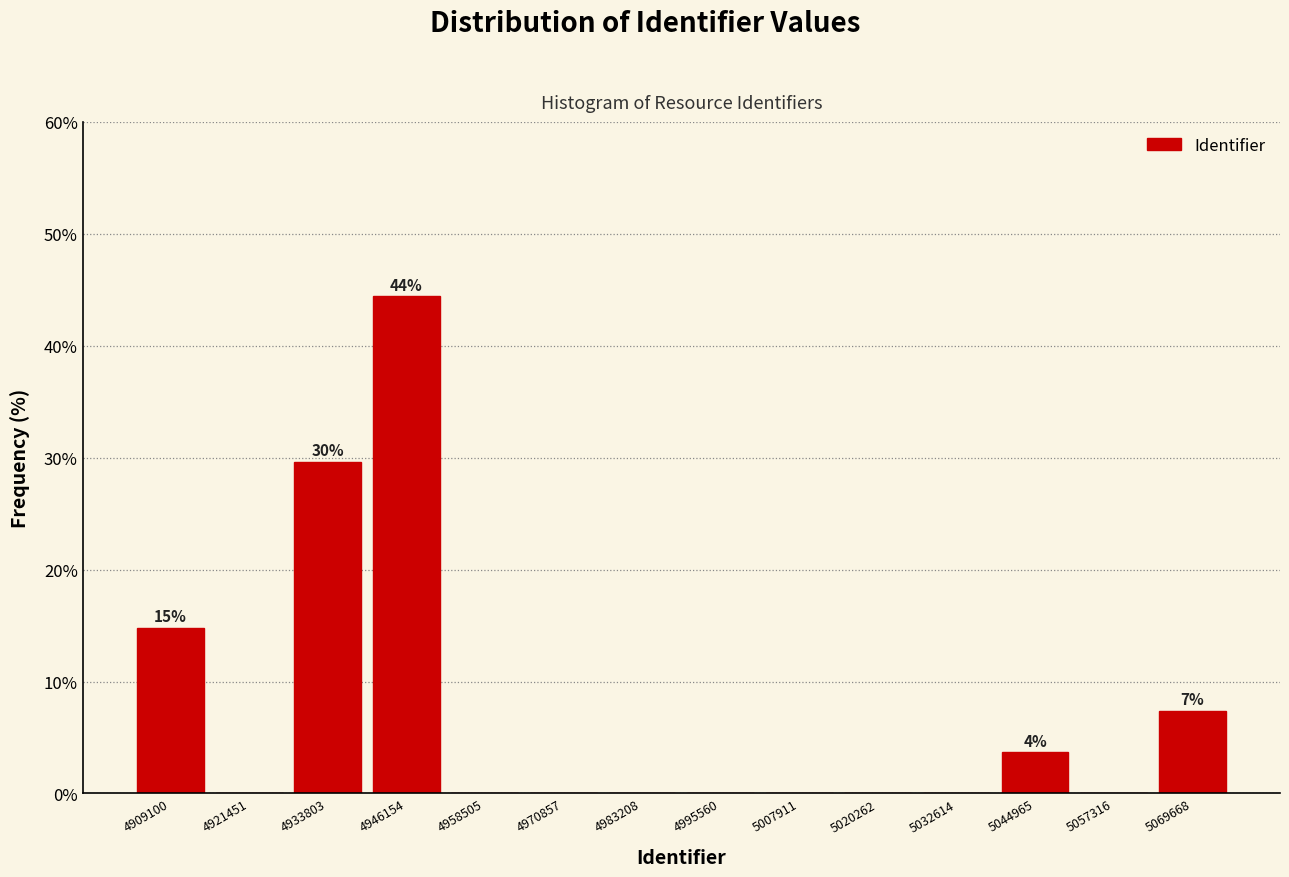

Reading right to left, extract all data points from this chart.

5069668=7.4	5057316=0.0	5044965=3.7	5032614=0.0	5020262=0.0	5007911=0.0	4995560=0.0	4983208=0.0	4970857=0.0	4958505=0.0	4946154=44.4	4933803=29.6	4921451=0.0	4909100=14.8